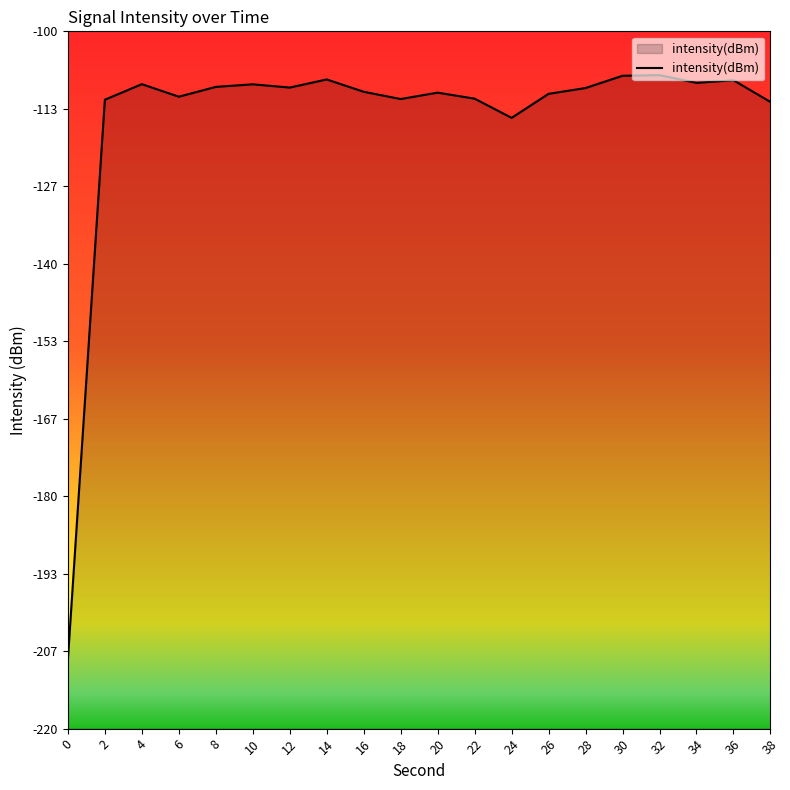

What is the value of the 2nd point from the left?

-111.8